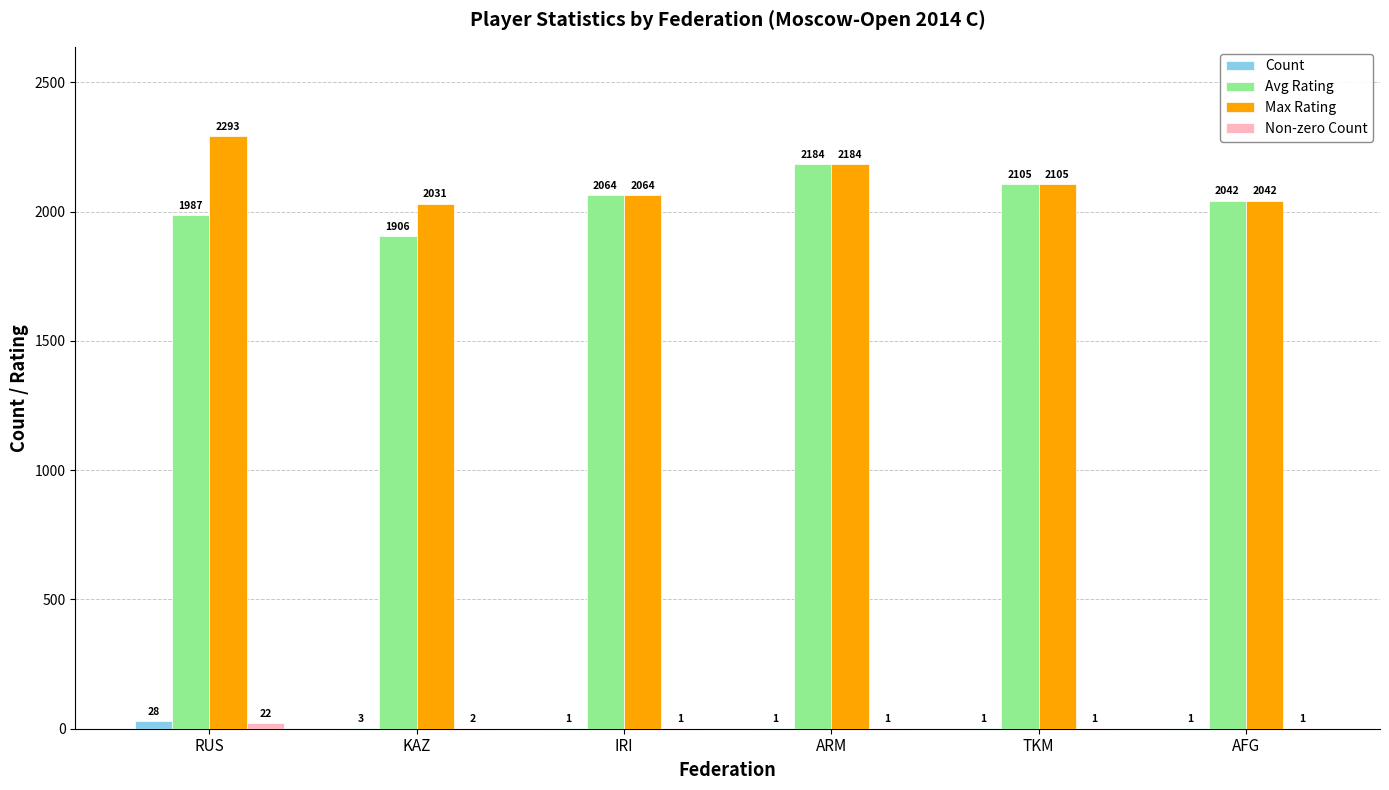

What is the total value across all series at RUS?

4330